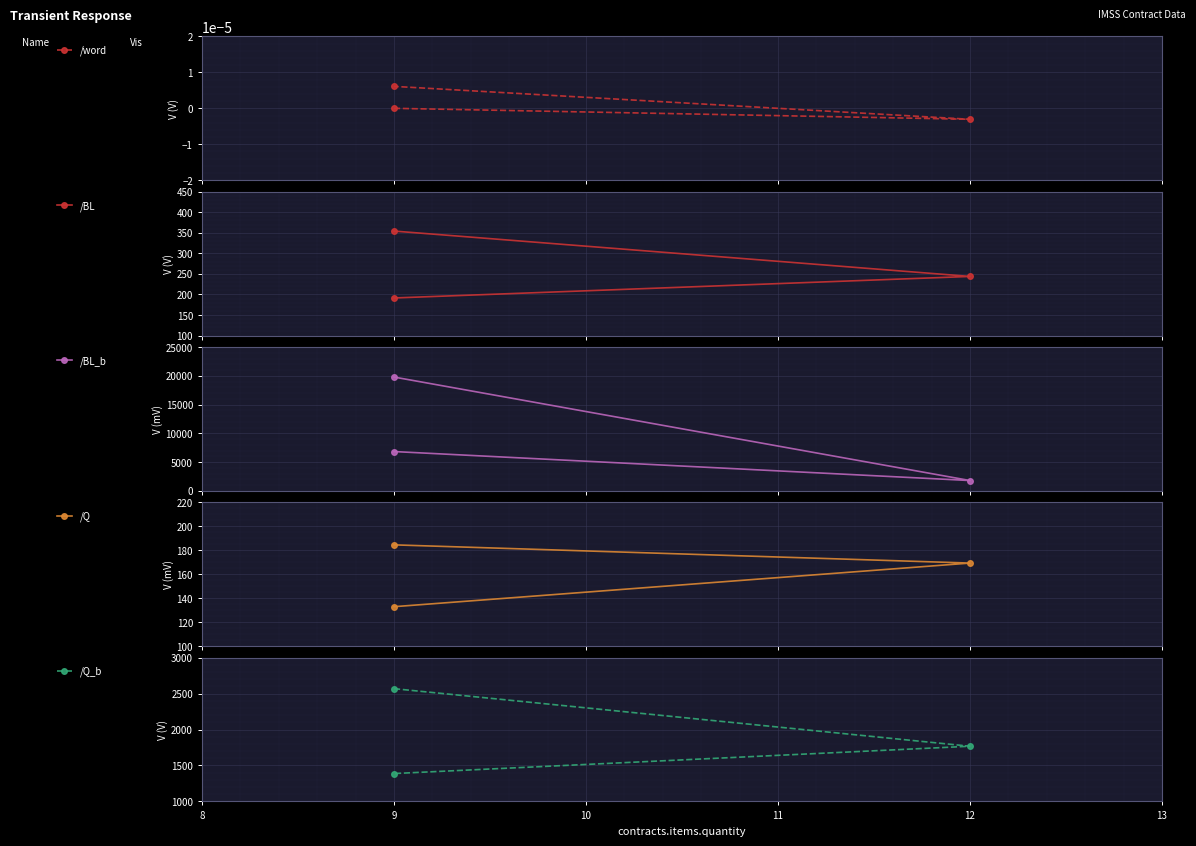

Which series has the largest total across all categories?

/BL_b